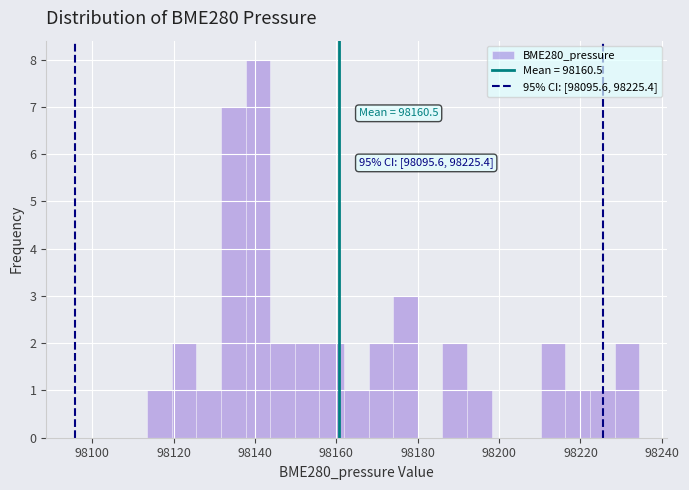

Read against the x-axis, roughly where is the centre of the tallest bar?

98140